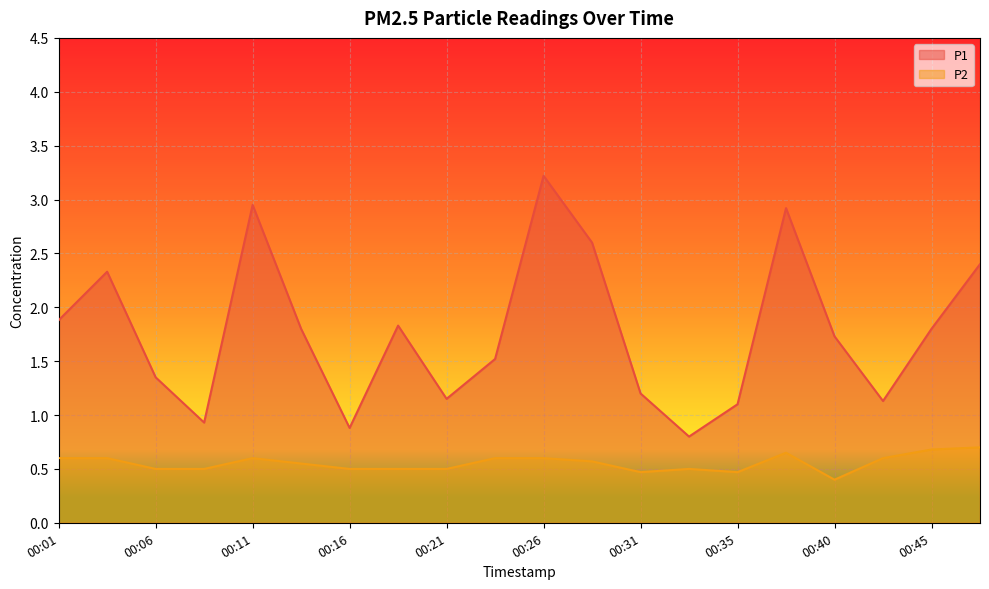

In P2, how many points are lower than both neighbors (excluding endpoints)?

3